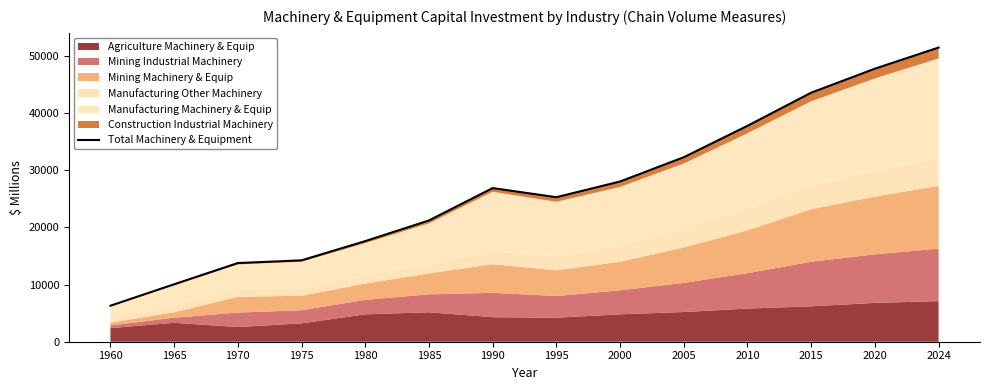

Does the chart have visible grid lines?

No